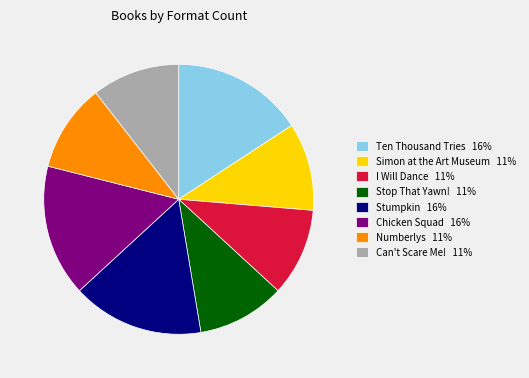

Does I Will Dance account for over 50% of the chart?

No